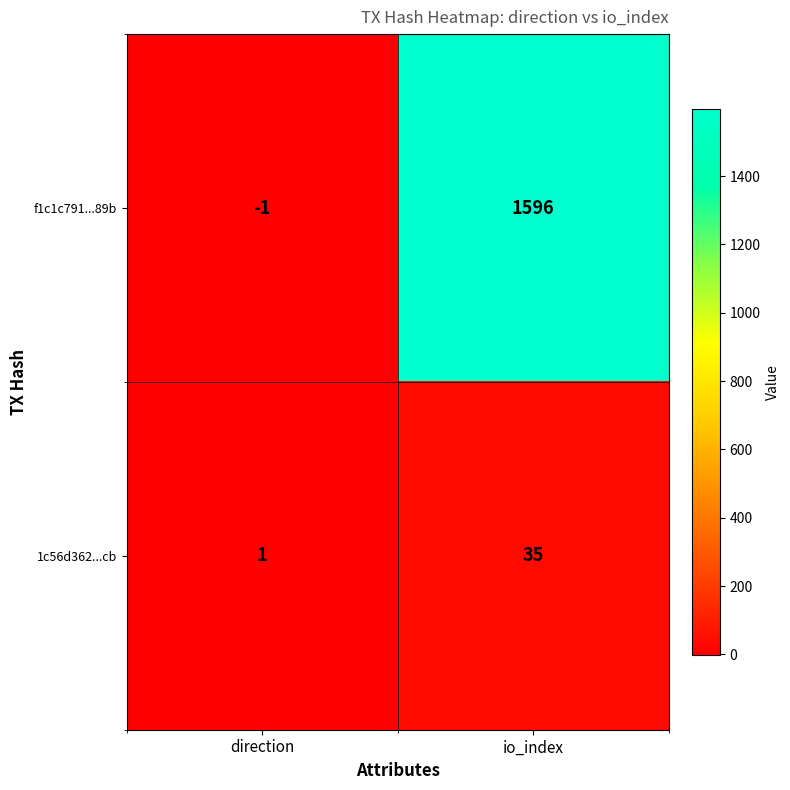

Reading left to right, list all the values displayed in this chart.

f1c1c791...89b: -1	1596
1c56d362...cb: 1	35